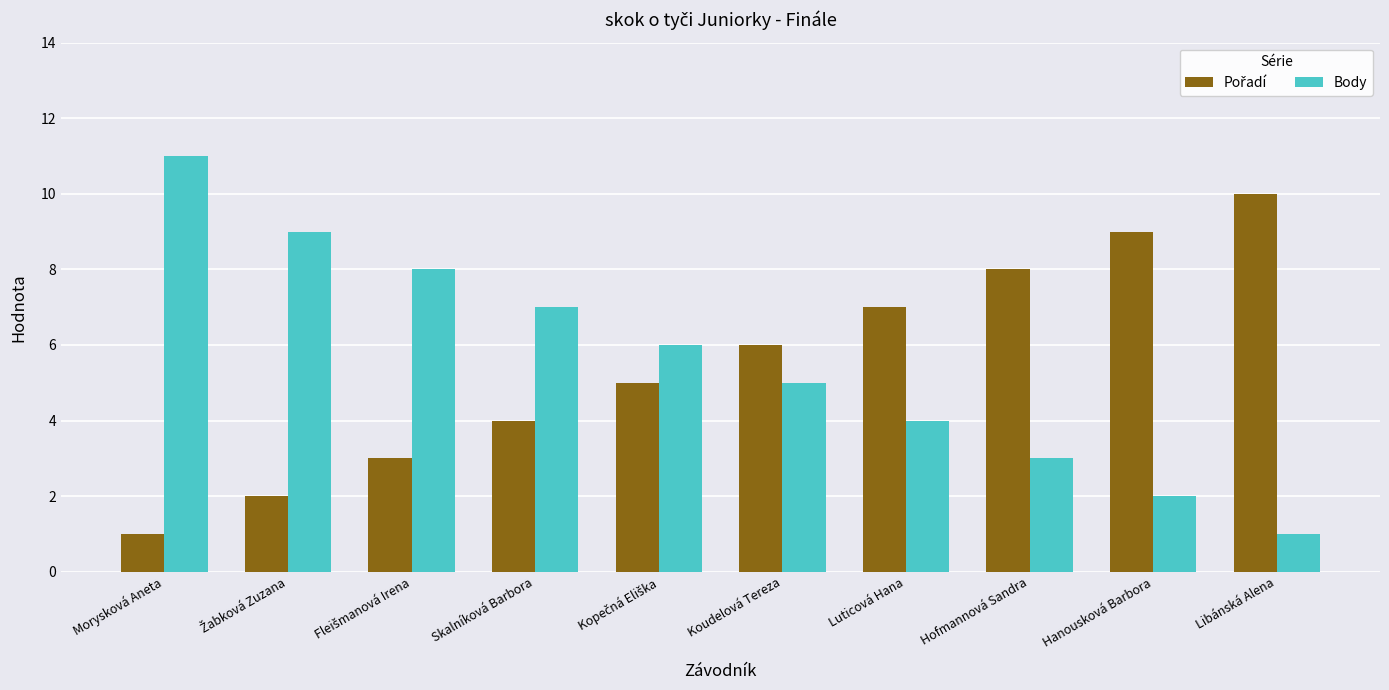

The Body series shows 2 at Hofmannová Sandra. True or false?

False